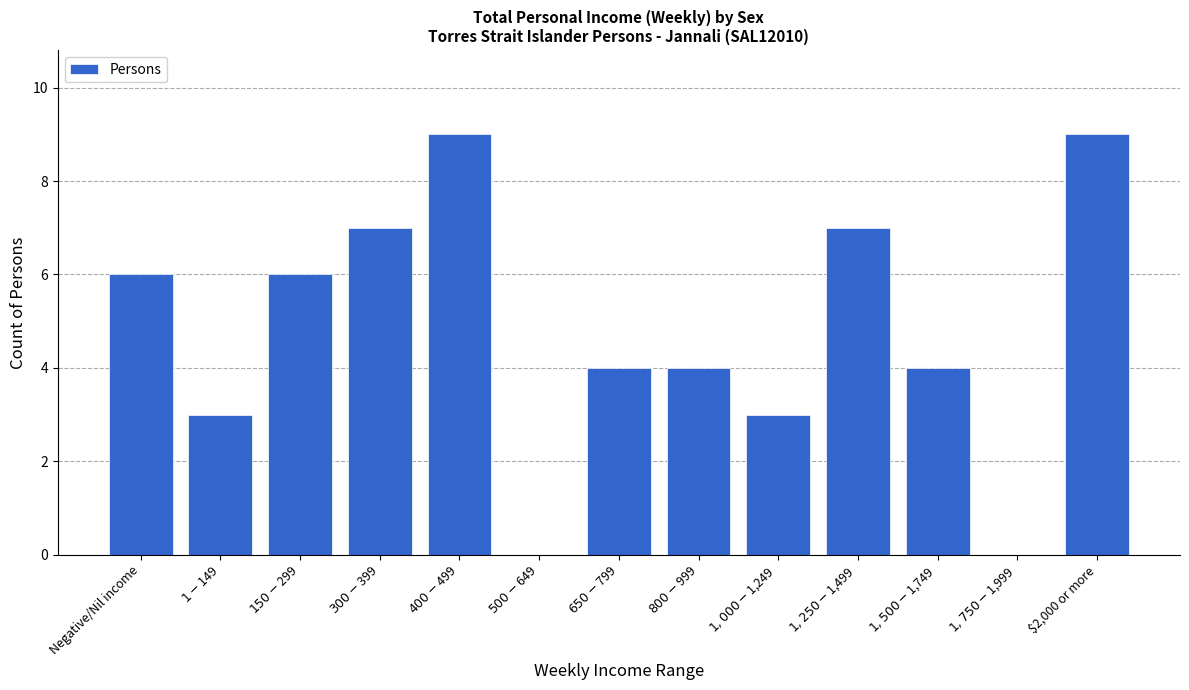

What is the greatest value displayed?

9